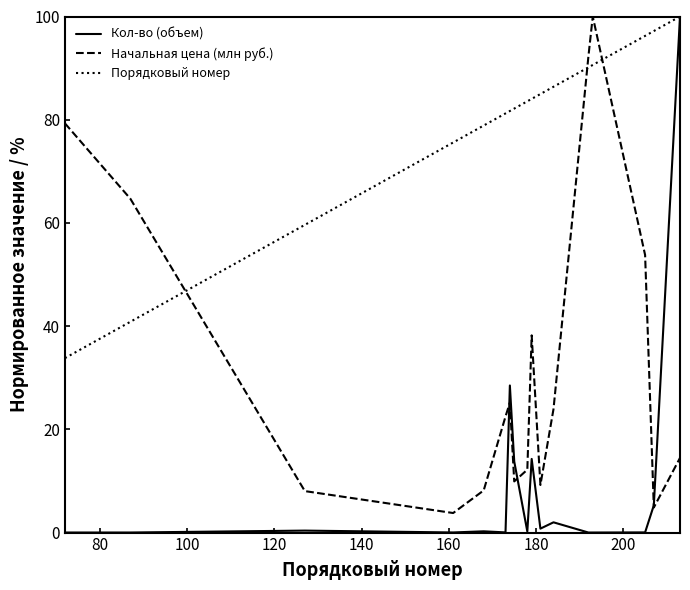

What is the minimum value for Порядковый номер?

33.8